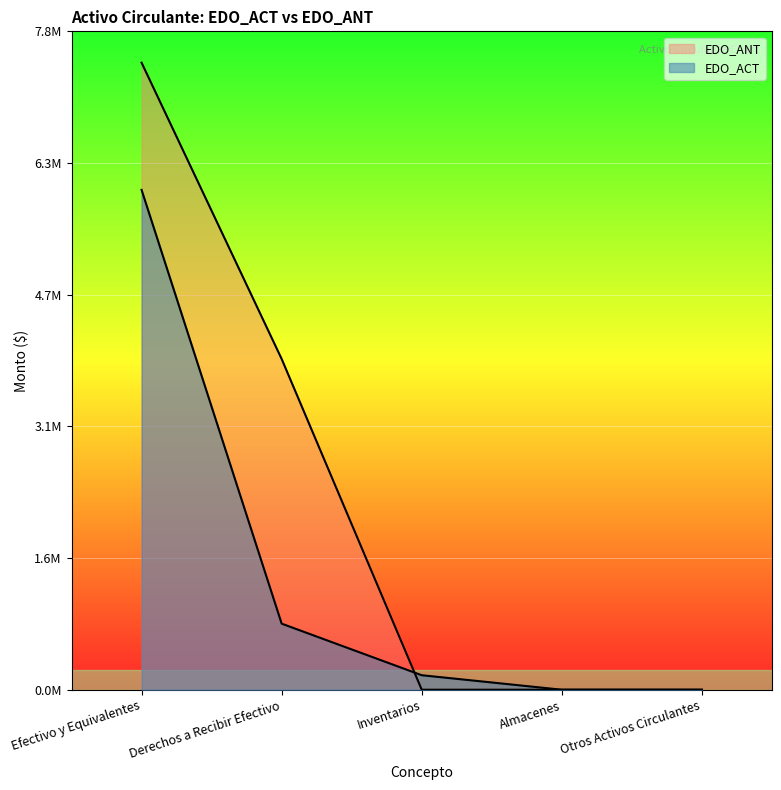

After their last crossing, which series has the higher values: EDO_ACT or EDO_ANT?

EDO_ACT